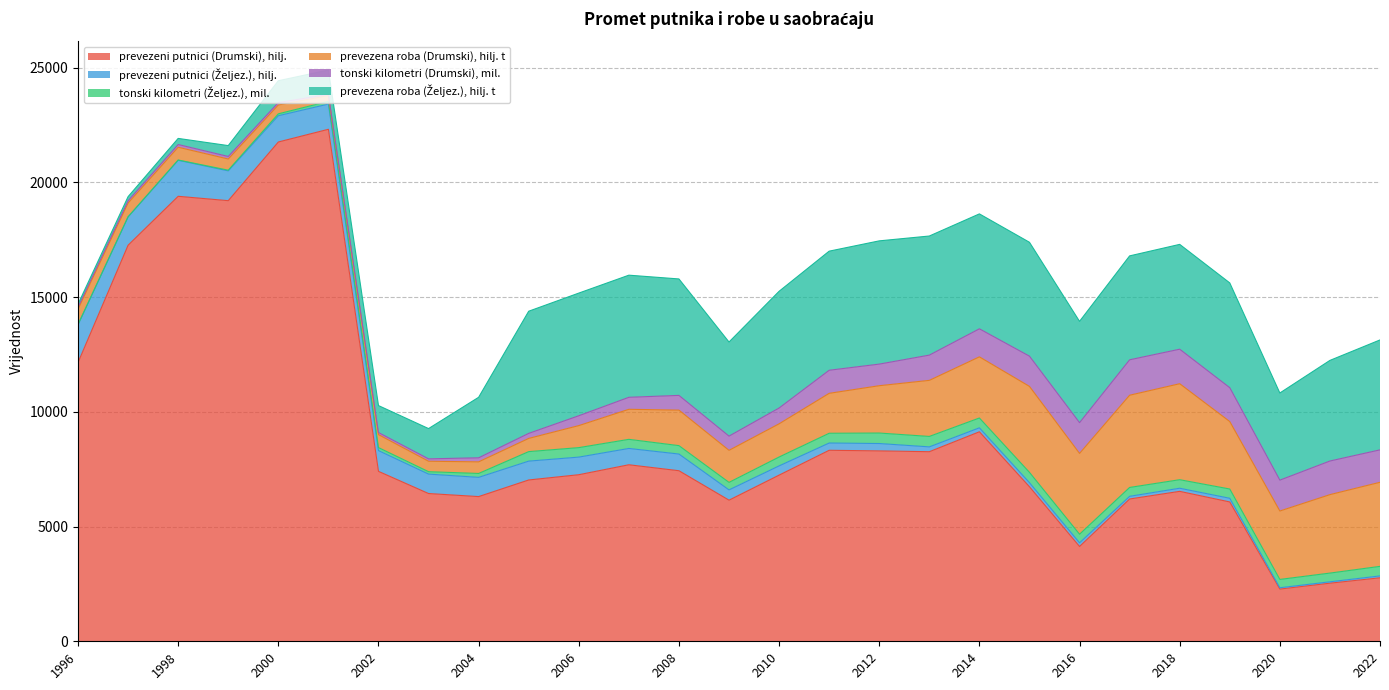

After their last crossing, which series has the higher values: prevezena roba (Željez.), hilj. t or prevezena roba (Drumski), hilj. t?

prevezena roba (Željez.), hilj. t